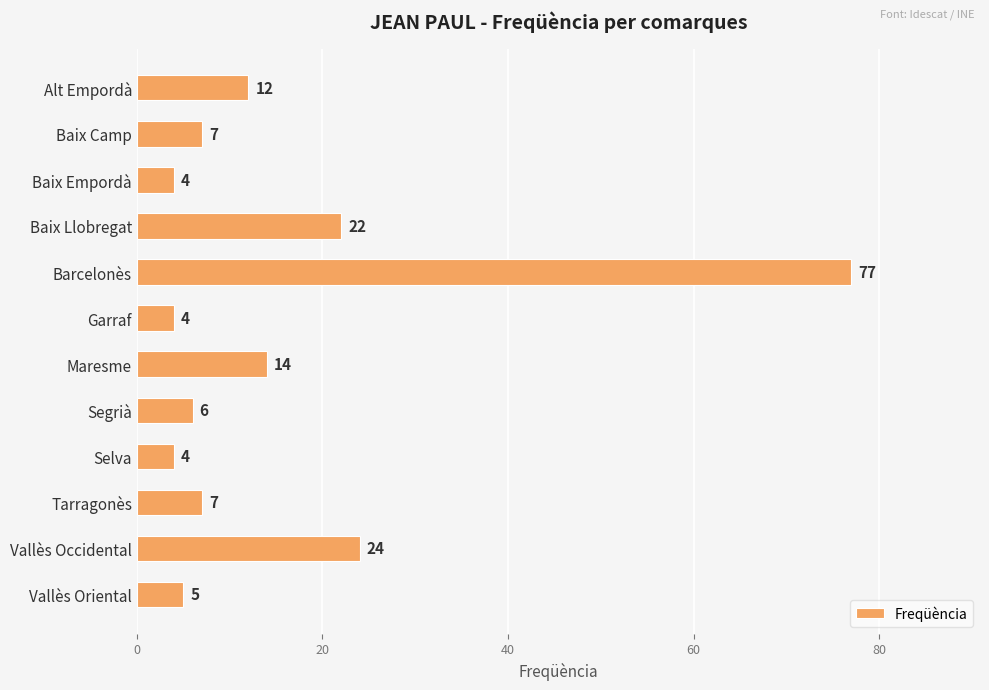

Reading top to bottom, list all the values displayed in this chart.

12	7	4	22	77	4	14	6	4	7	24	5